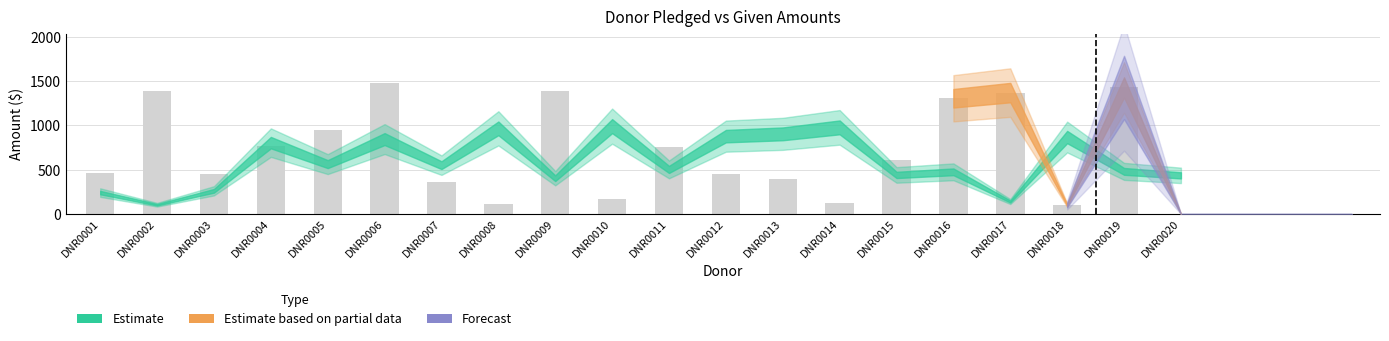

What is the sum of all values?

14028